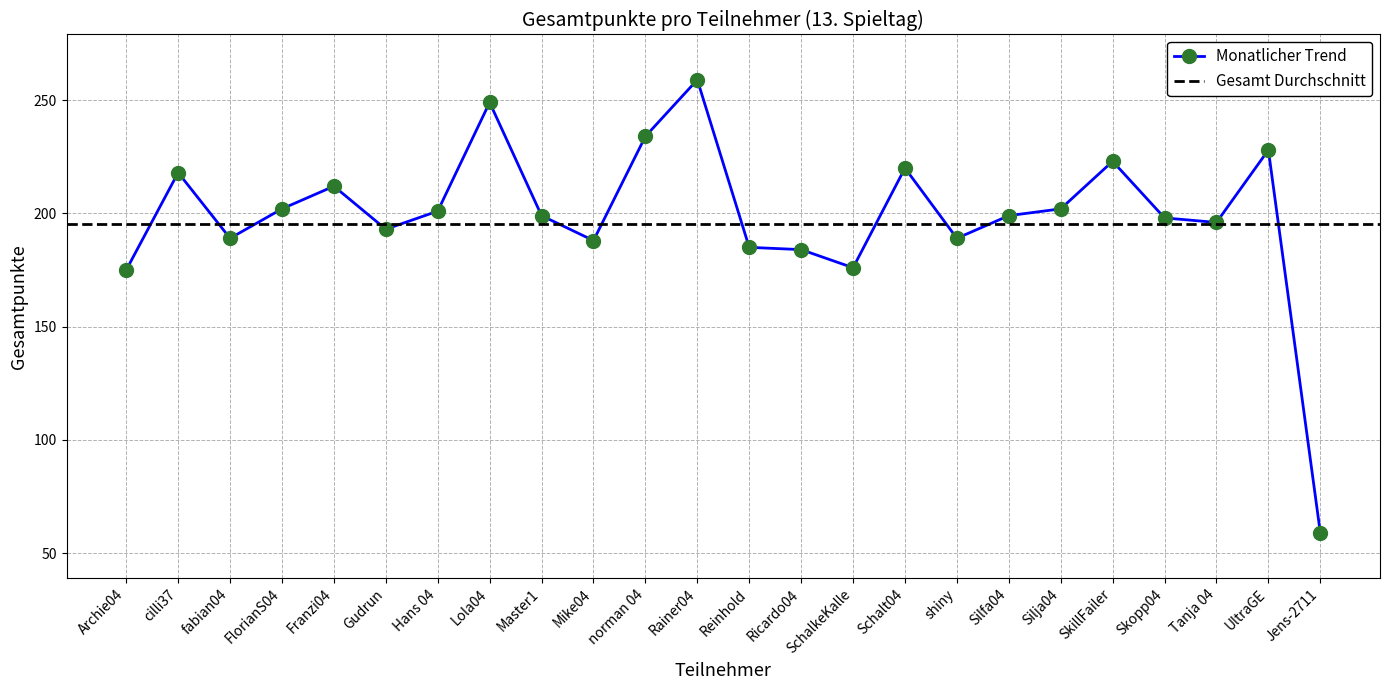

Reading right to left, transcribe all the data shown in this chart.

Jens-2711=59	UltraGE=228	Tanja 04=196	Skopp04=198	SkillFailer=223	Silja04=202	Silfa04=199	shiny=189	Schalt04=220	SchalkeKalle=176	Ricardo04=184	Reinhold=185	Rainer04=259	norman 04=234	Mike04=188	Master1=199	Lola04=249	Hans 04=201	Gudrun=193	Franzi04=212	FlorianS04=202	fabian04=189	cilli37=218	Archie04=175